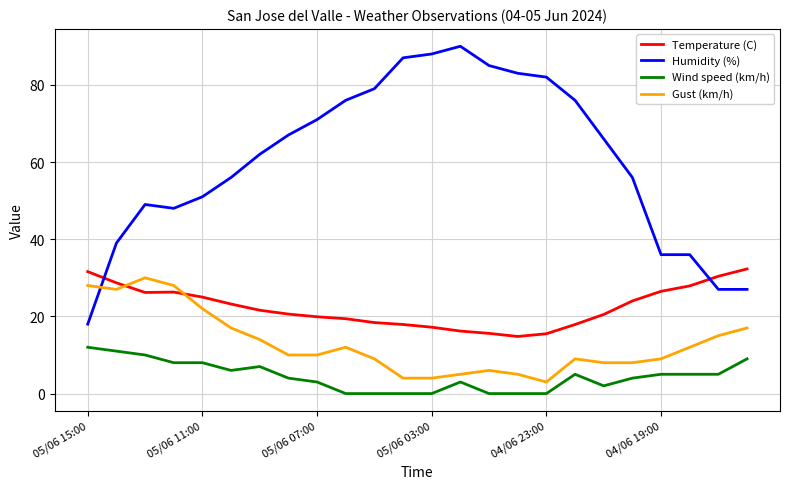

What is the maximum value for Wind speed (km/h)?

12.0